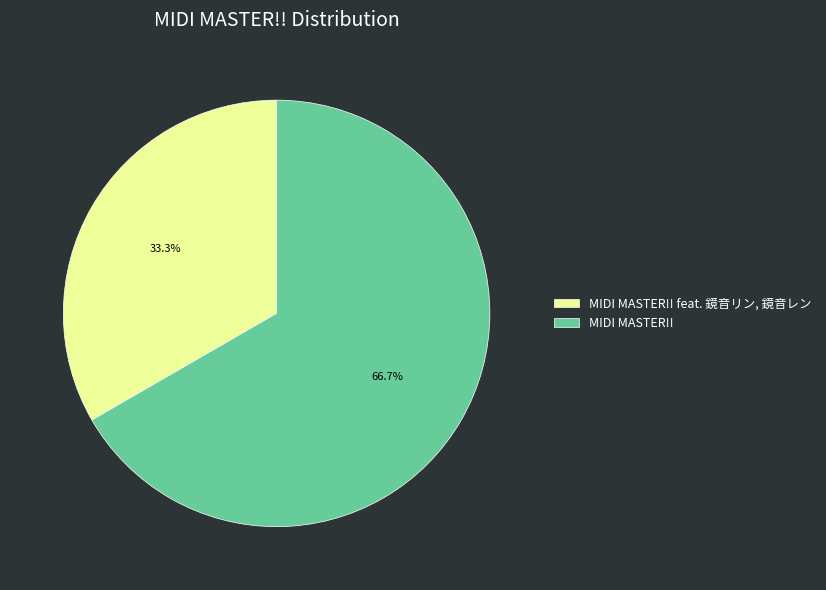

To the nearest percent, what is the average slice percentage?

50%